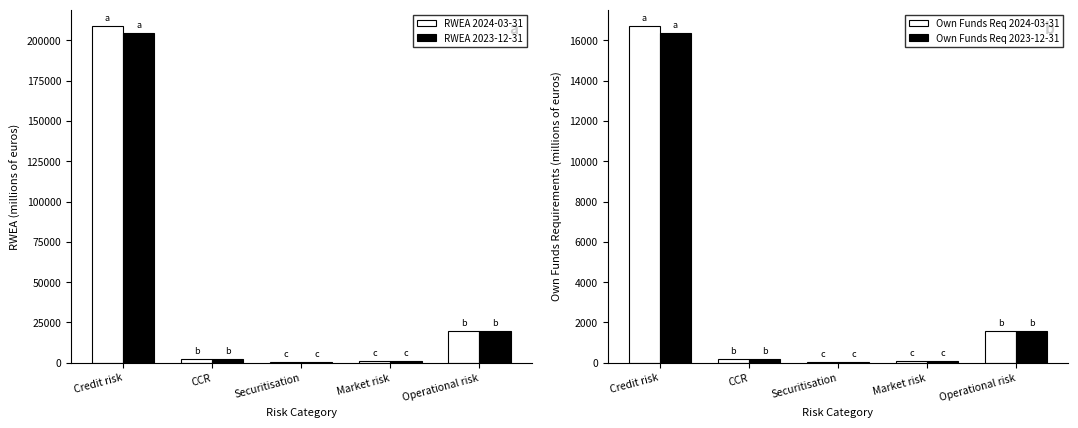

What are all the series names shown in the legend?

RWEA 2024-03-31, RWEA 2023-12-31, Own Funds Req 2024-03-31, Own Funds Req 2023-12-31